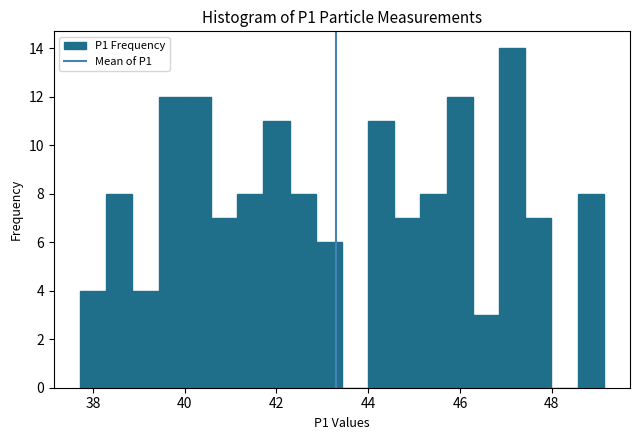

Around what value on the x-axis is the tallest bar? Give the approximate position of its centre, as read against the axis.

47.2